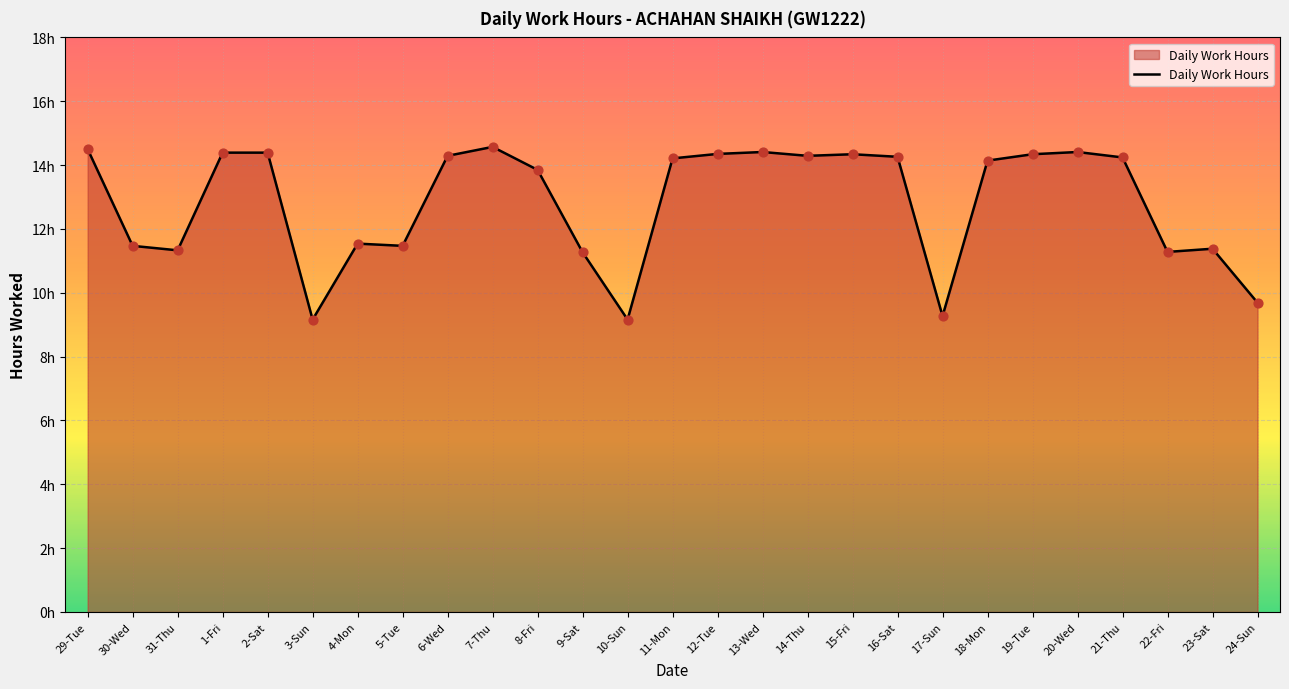

What is the ratio of the value at 9-Sat to the value at 18-Mon?

0.8